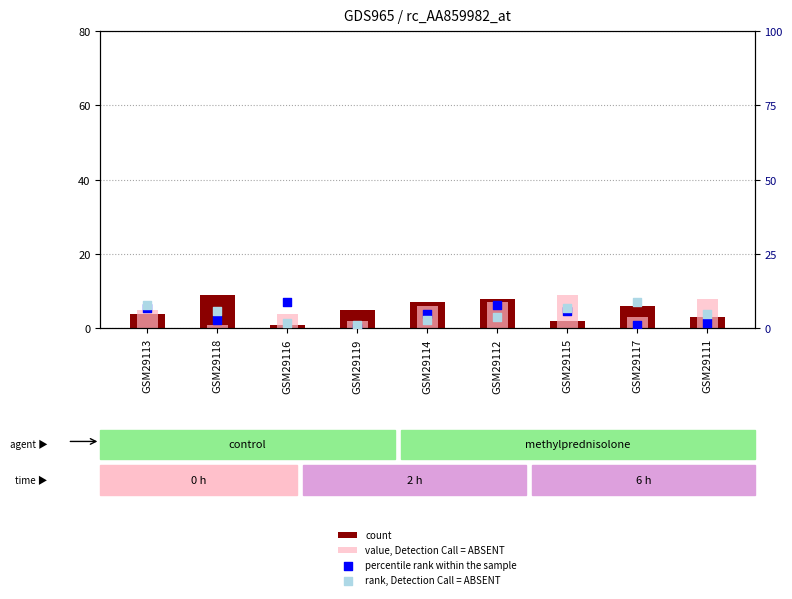

Which series has the widest spread of Y values?

percentile rank within the sample